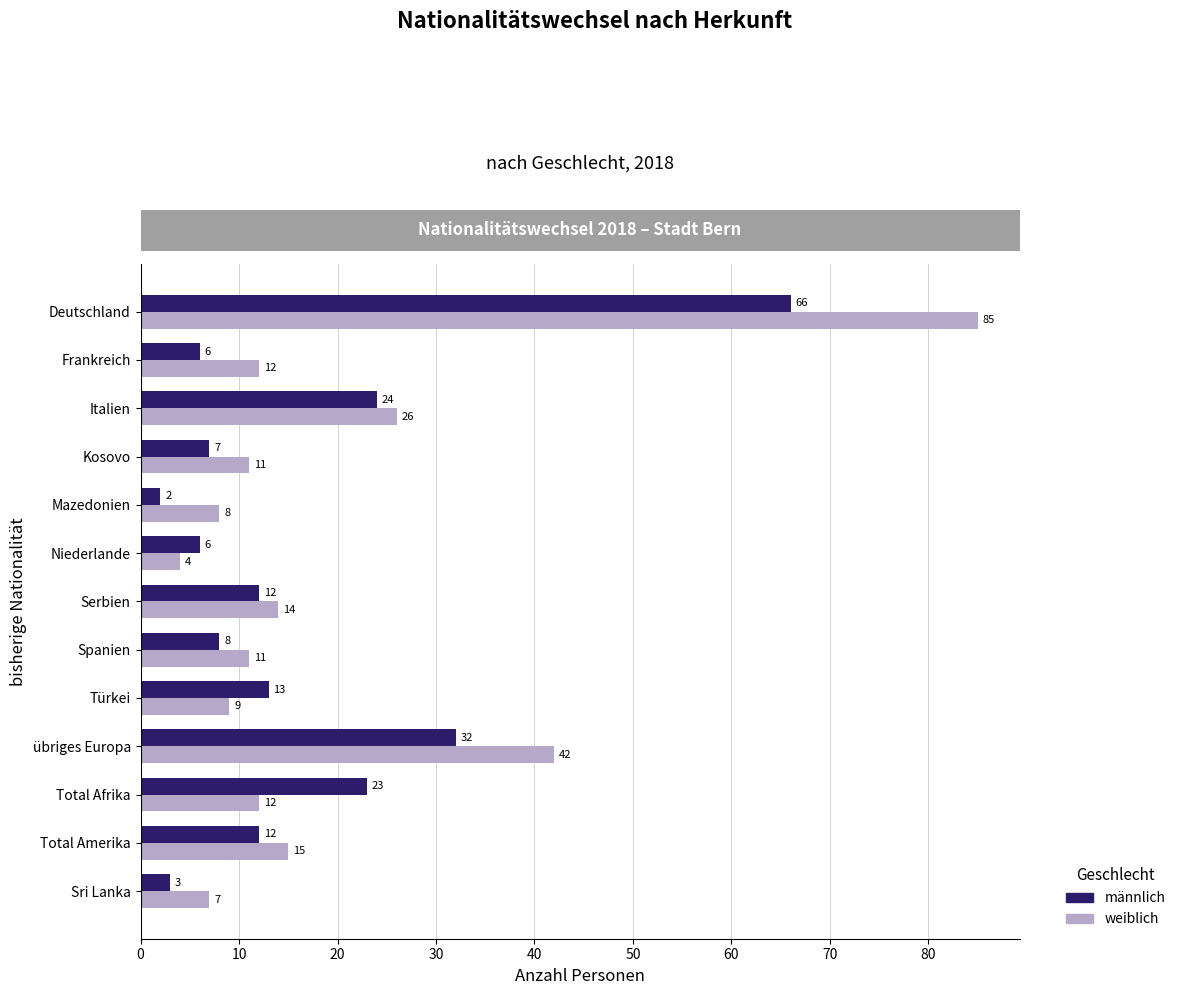

What is the sum of all weiblich values?

256